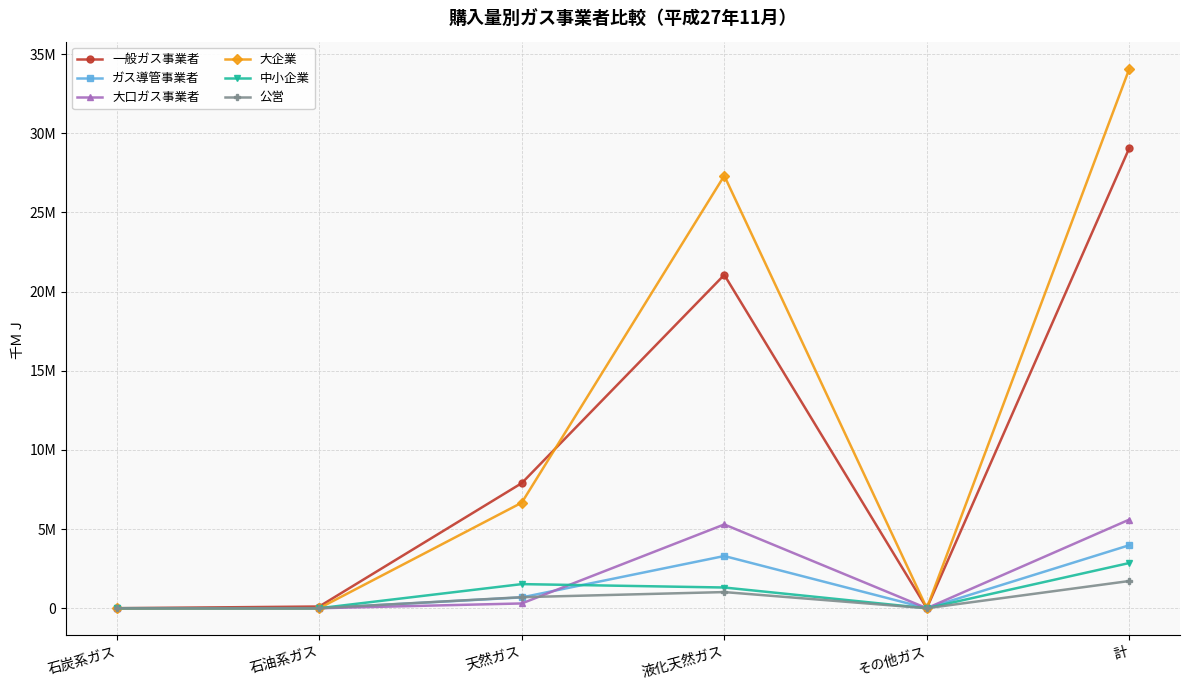

How many data points in 大企業 are less than 6666203?

3